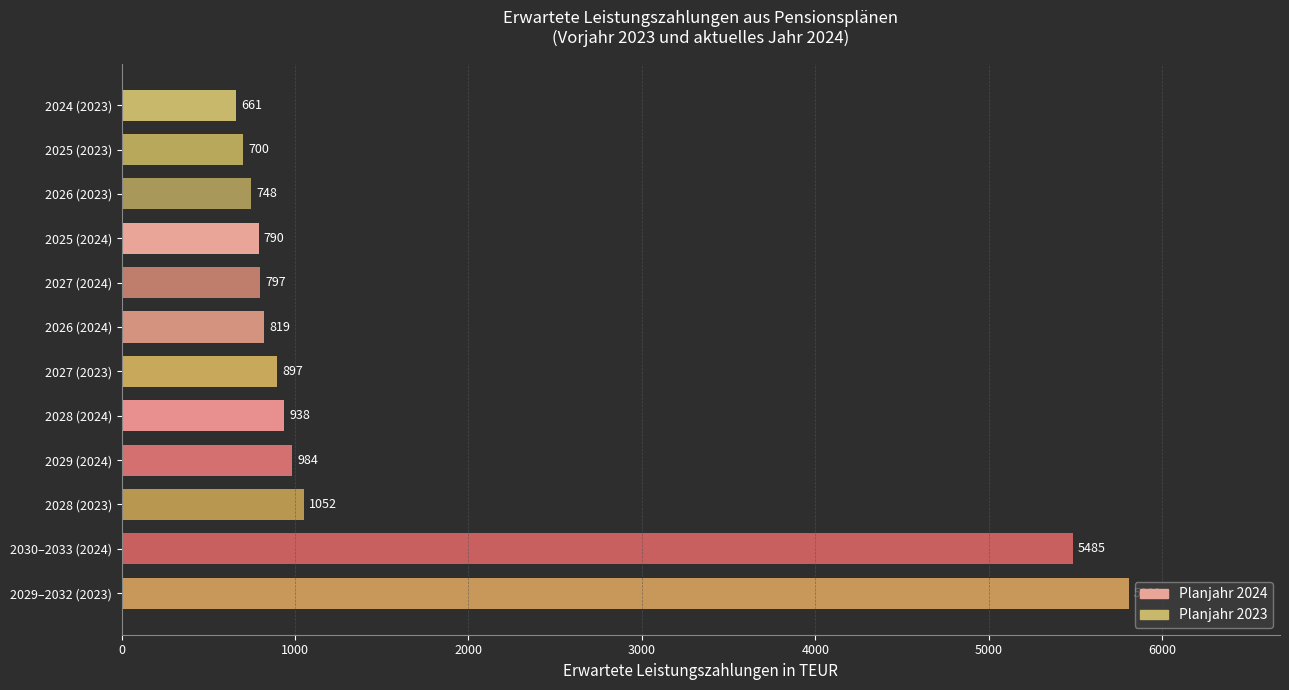

List the labels in order of value, largest first.

2029–2032 (2023), 2030–2033 (2024), 2028 (2023), 2029 (2024), 2028 (2024), 2027 (2023), 2026 (2024), 2027 (2024), 2025 (2024), 2026 (2023), 2025 (2023), 2024 (2023)